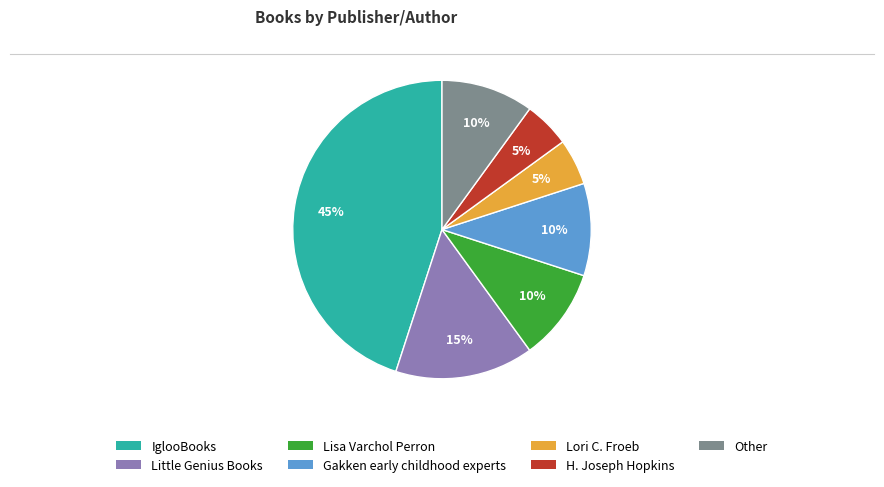

Does any single category account for the majority?

No